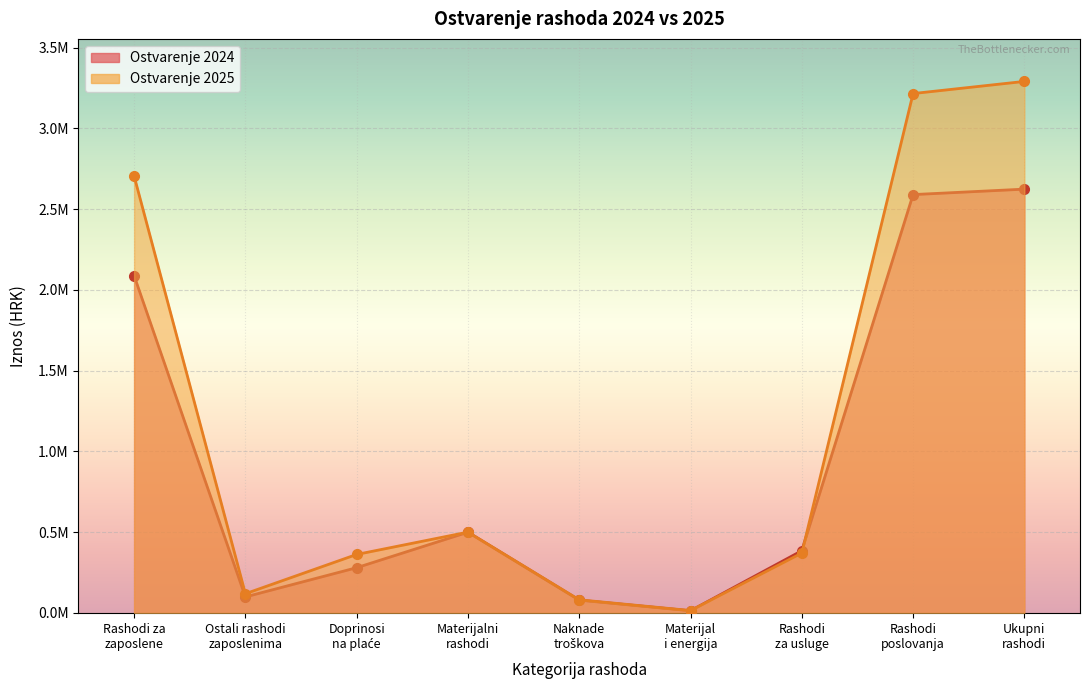

List the series in order of their peak value, lowest first.

Ostvarenje 2024, Ostvarenje 2025